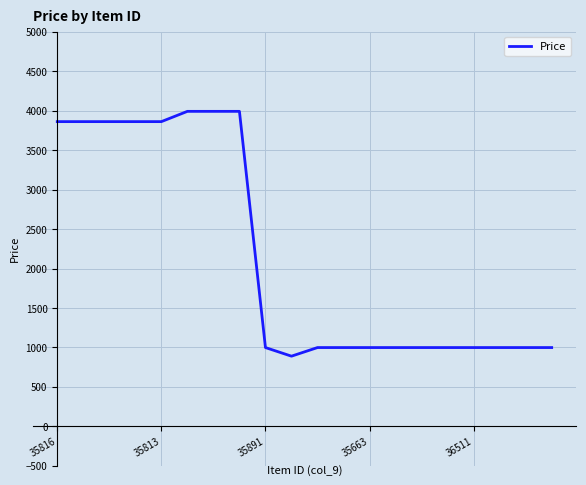

What is the difference between the maximum and minimum values?

3100